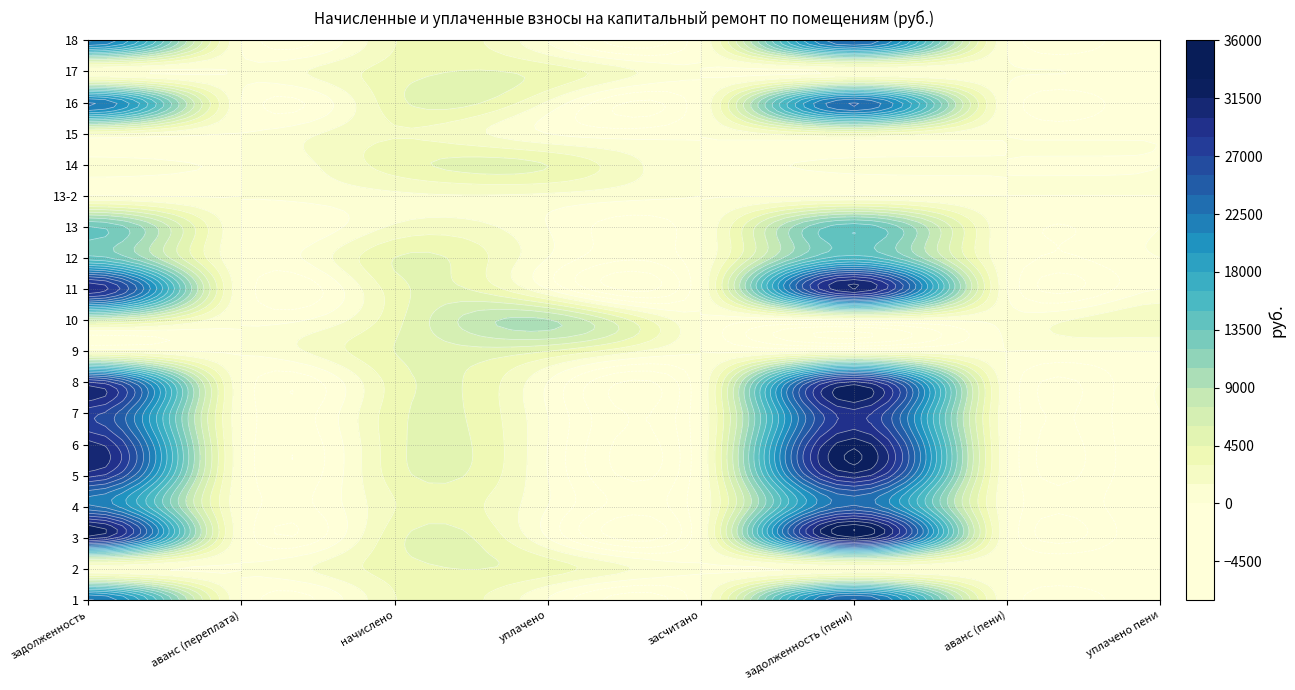

True or false: 18 has a value of 22694.7 at 0.

True